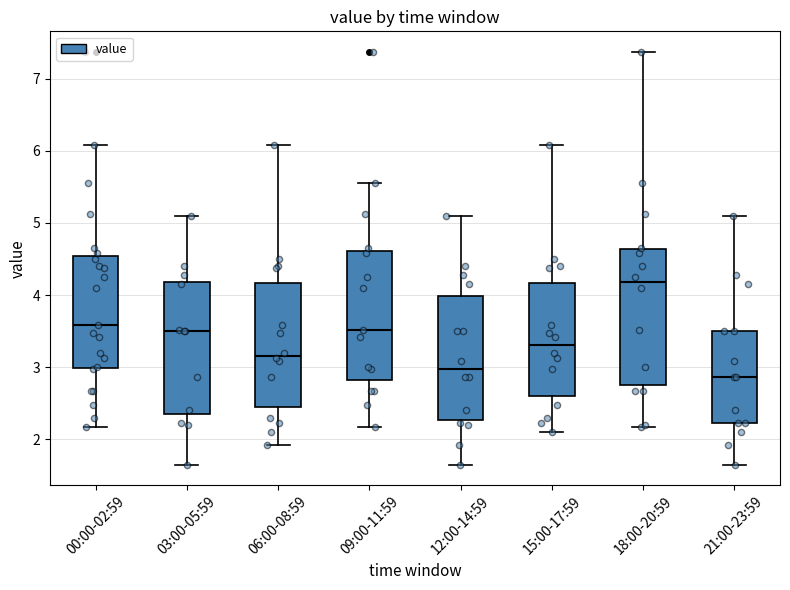

Which box has the highest median line?

18:00-20:59